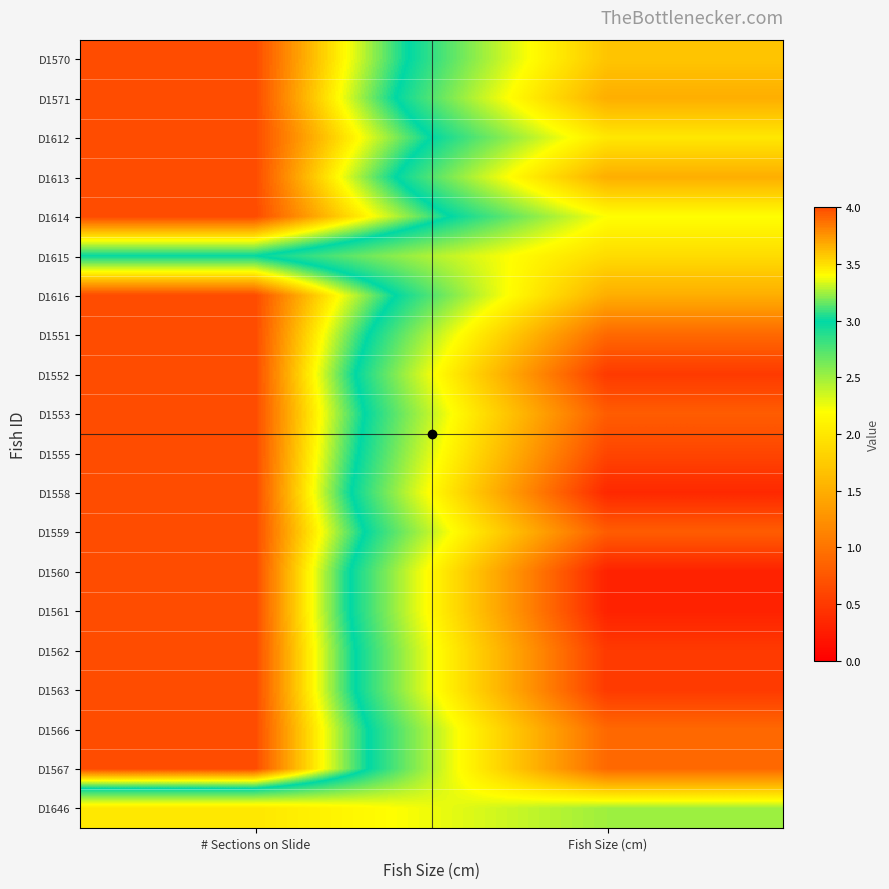

What is the total value across all series at # Sections on Slide?

77.0